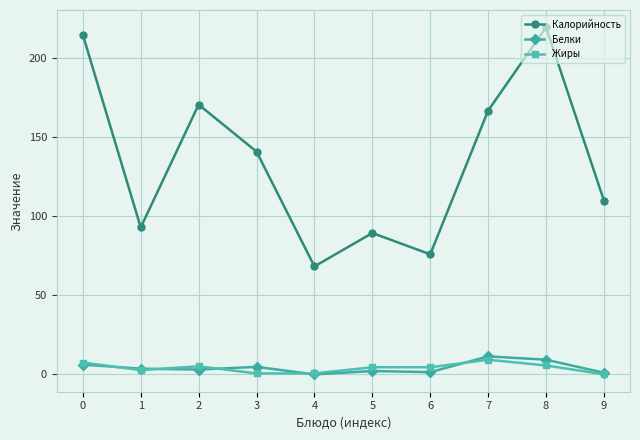

True or false: Жиры and Калорийность intersect in this chart.

False